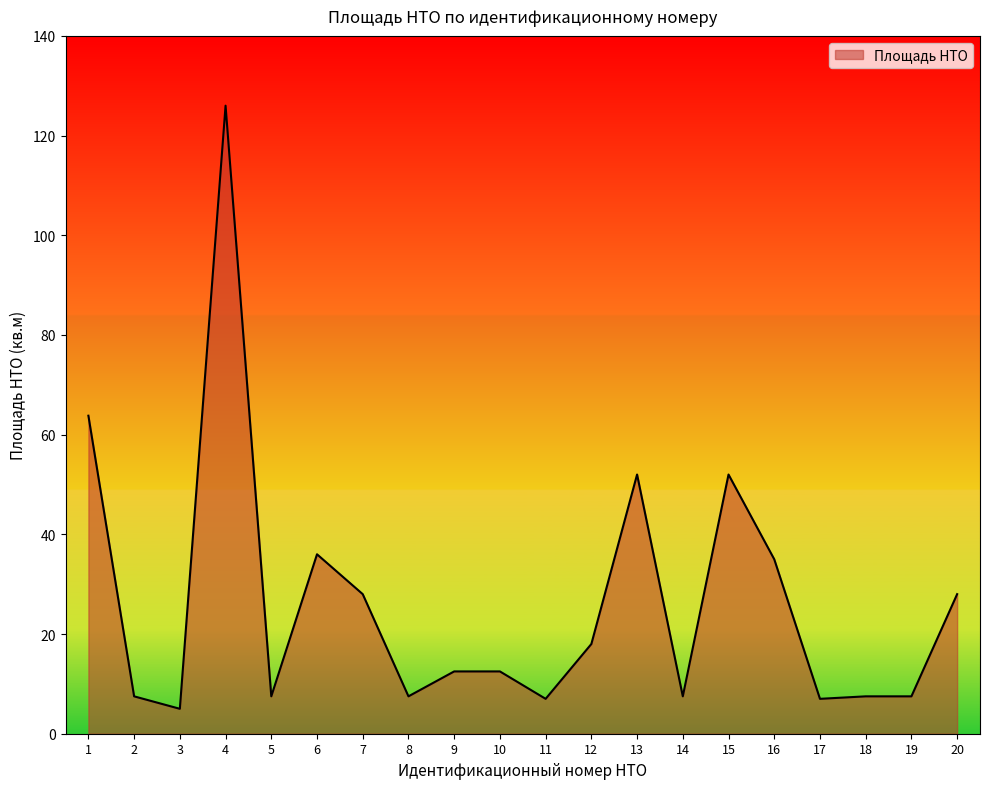

What is the smallest value displayed?

5.0